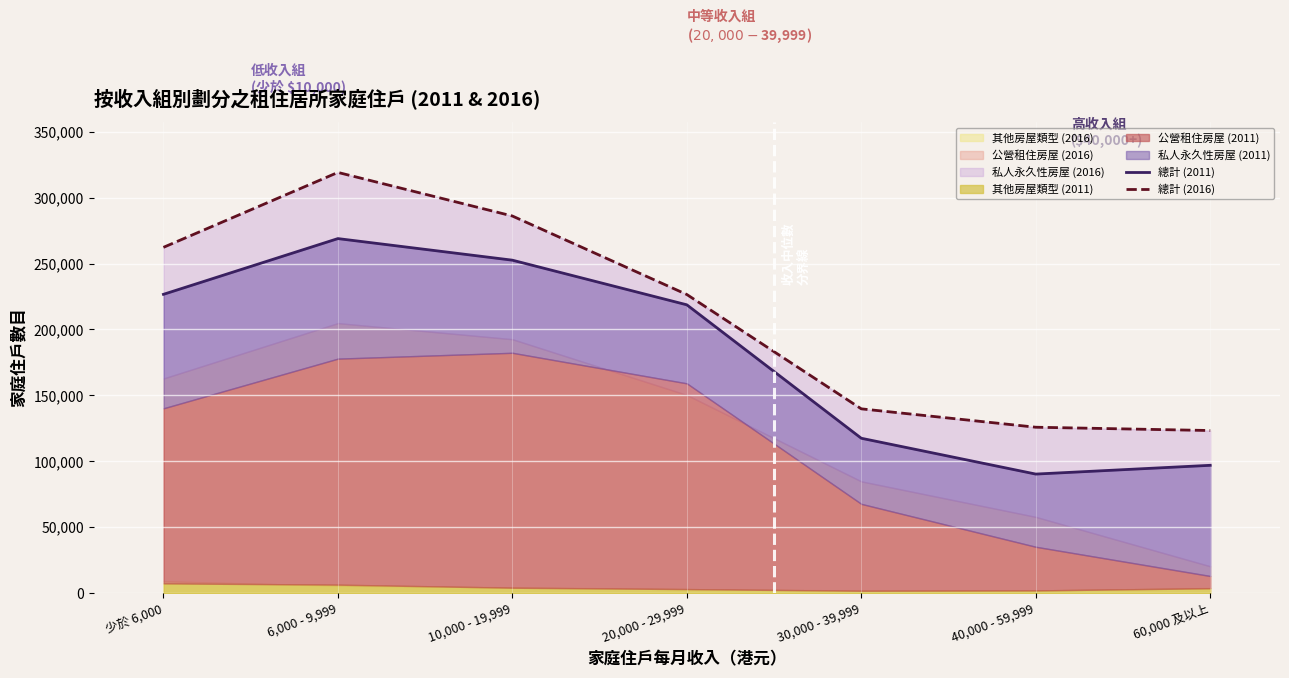

What is the sum of the 總計 (2011) values at 60,000 及以上 and 20,000 - 29,999?

315569